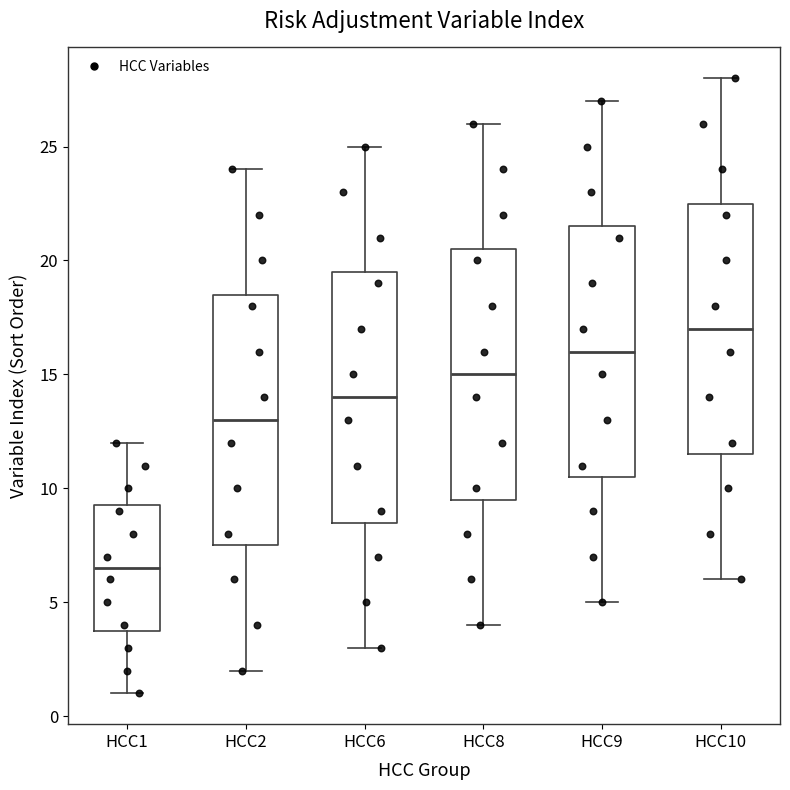

Reading left to right, transcribe this box plot: for each box, give where its median line is, the range the box spans, and where its two whiskers end, as read against the y-axis. The values are not printed on the chart, so give them approximately, as read against the axis.

HCC1: median 6.5, box 4.0 to 9.5, whiskers 1.0 to 12.0
HCC2: median 13.0, box 7.5 to 18.5, whiskers 2.0 to 24.0
HCC6: median 14.0, box 8.5 to 19.5, whiskers 3.0 to 25.0
HCC8: median 15.0, box 9.5 to 20.5, whiskers 4.0 to 26.0
HCC9: median 16.0, box 10.5 to 21.5, whiskers 5.0 to 27.0
HCC10: median 17.0, box 11.5 to 22.5, whiskers 6.0 to 28.0